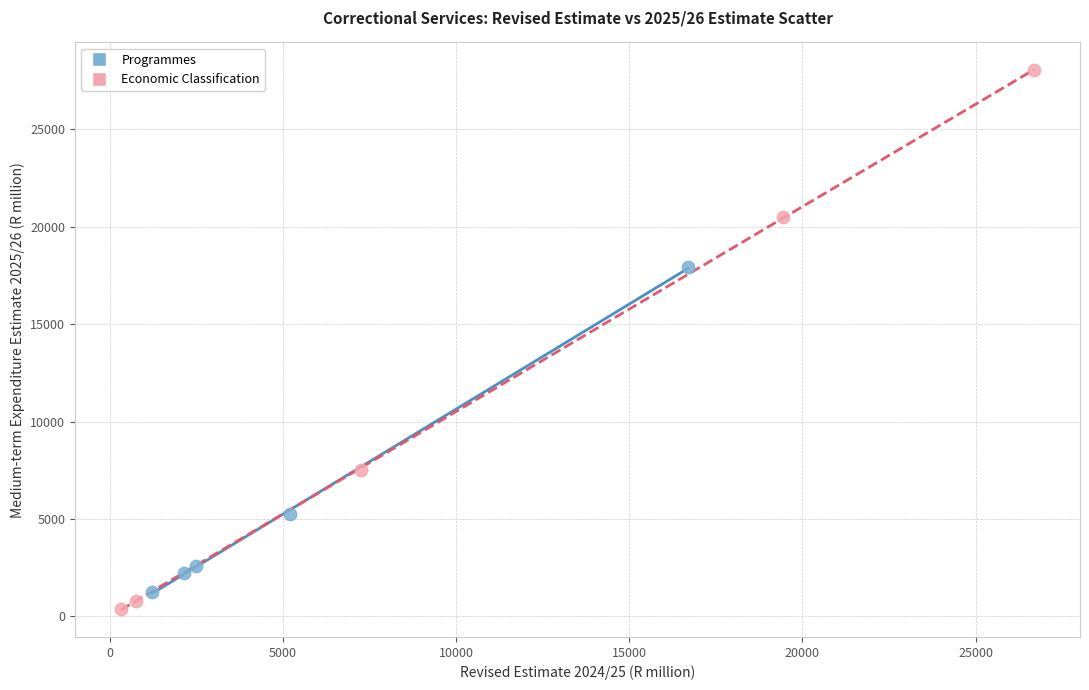

What are all the series names shown in the legend?

Programmes, Economic Classification